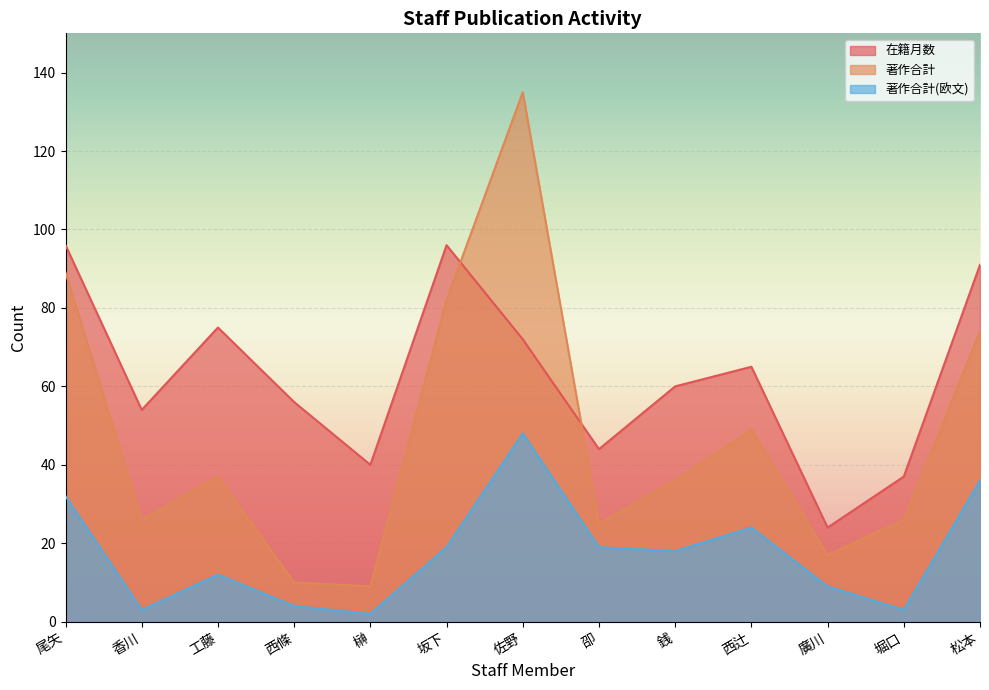

At which label is 著作合計 closest to 72?

松本